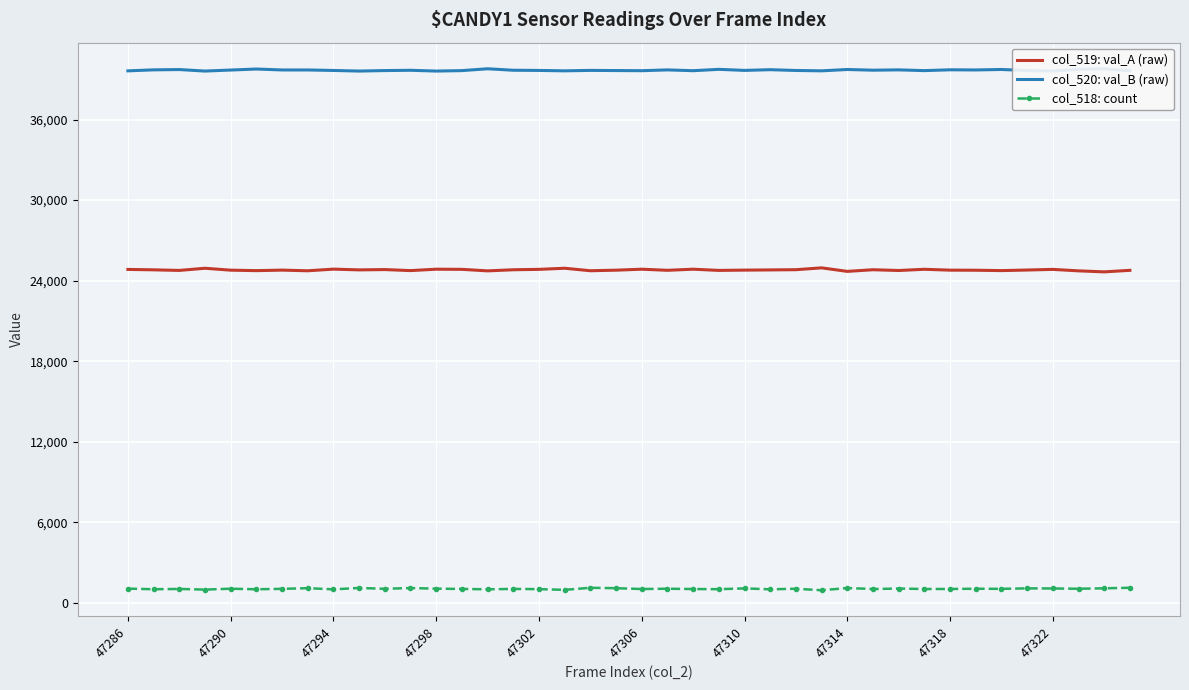

What is the value of the col_519: val_A (raw) point at the 32nd from the left?

24850